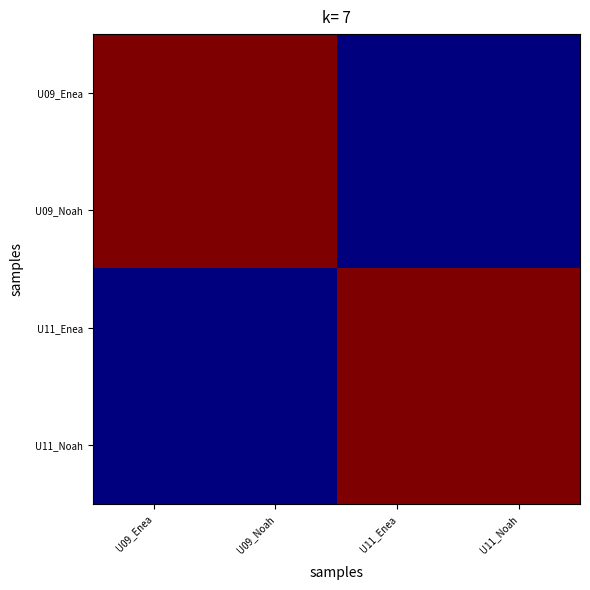

Between U11_Noah and U11_Enea, which is larger?

U11_Noah